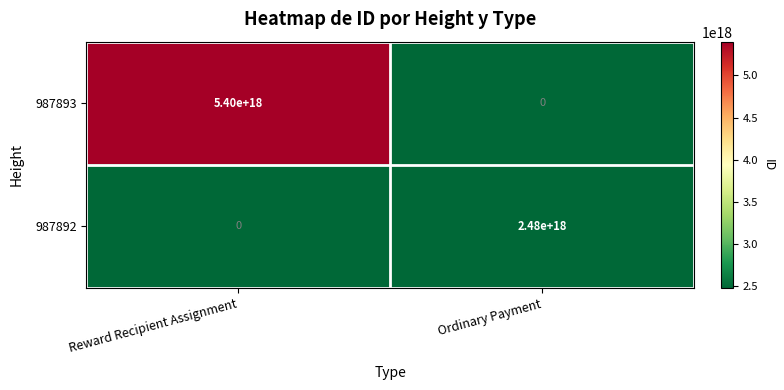

List the series in order of their peak value, highest first.

987893, 987892